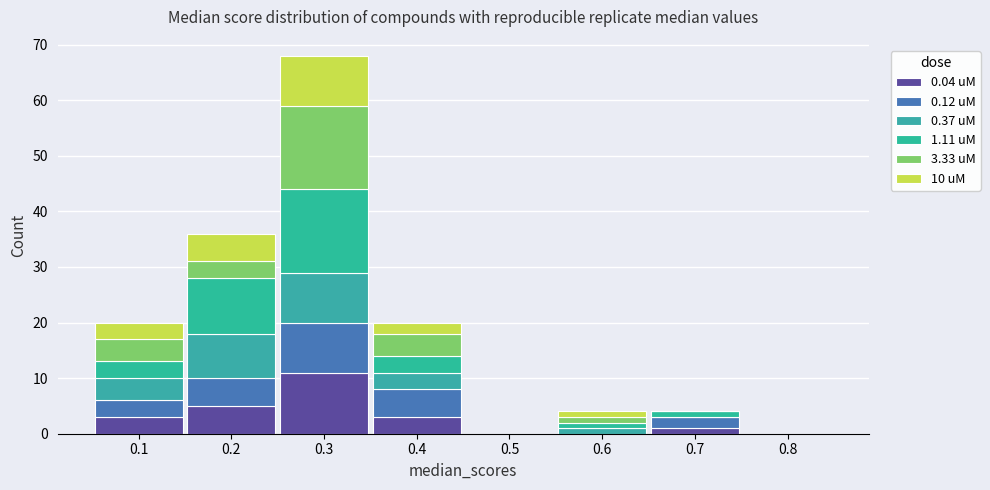

Which range on the x-axis has the tallest stacked bar (by total height)?

0.25 to 0.35